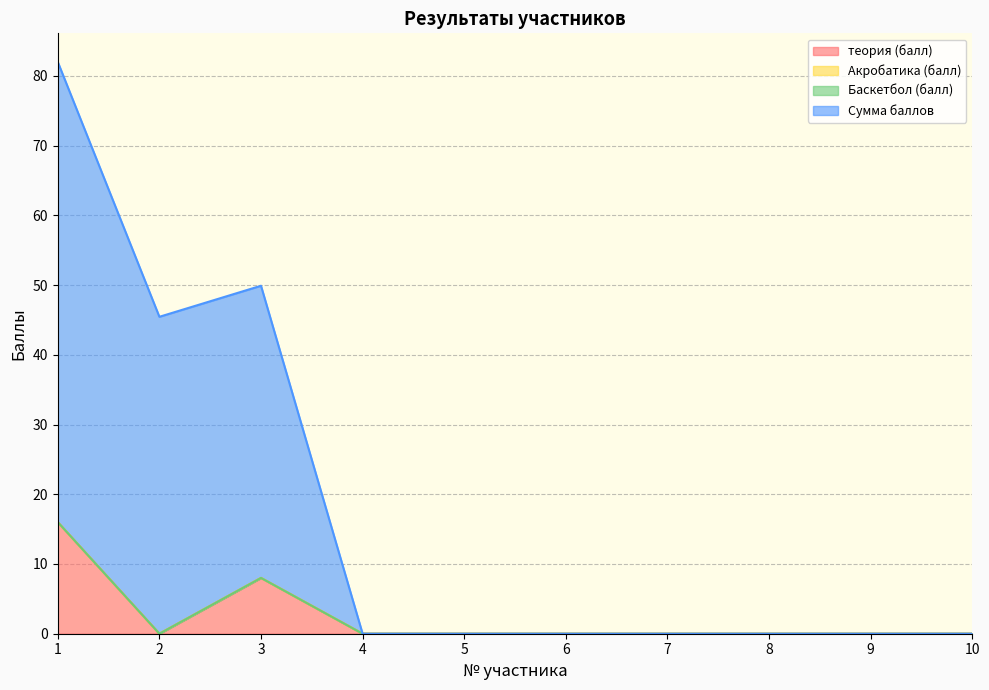

What is the total value across all series at 1?

98.0